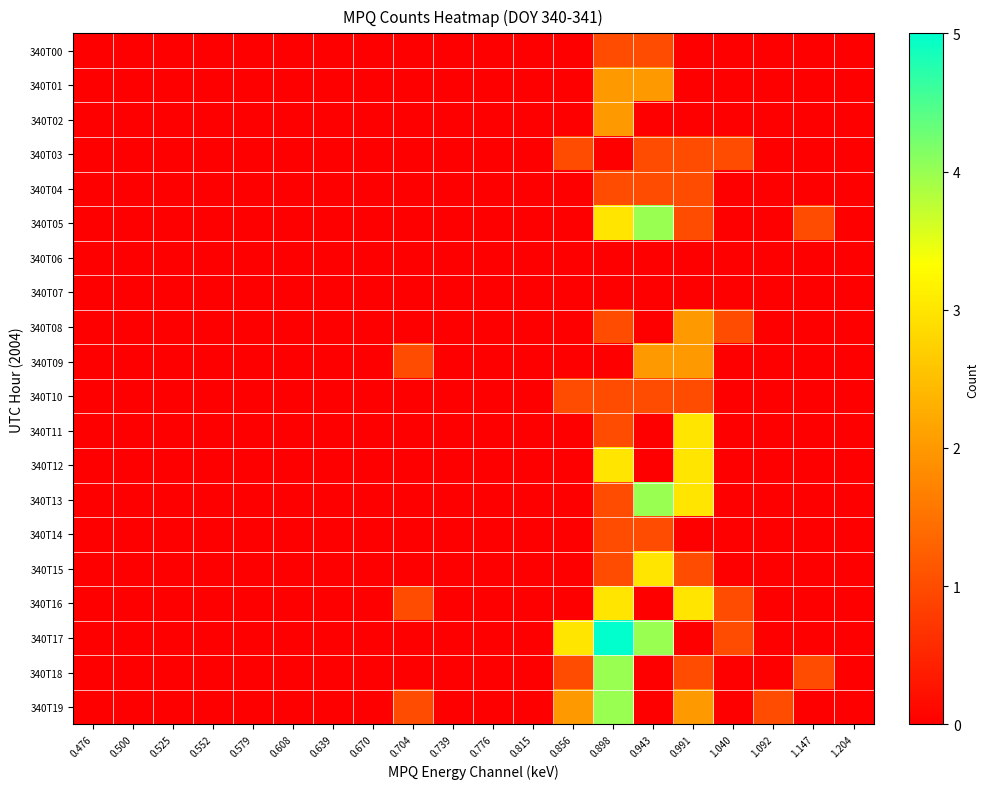

Reading left to right, list all the values displayed in this chart.

340T00: 0.476=0	0.500=0	0.525=0	0.552=0	0.579=0	0.608=0	0.639=0	0.670=0	0.704=0	0.739=0	0.776=0	0.815=0	0.856=0	0.898=1	0.943=1	0.991=0	1.040=0	1.092=0	1.147=0	1.204=0
340T01: 0.476=0	0.500=0	0.525=0	0.552=0	0.579=0	0.608=0	0.639=0	0.670=0	0.704=0	0.739=0	0.776=0	0.815=0	0.856=0	0.898=2	0.943=2	0.991=0	1.040=0	1.092=0	1.147=0	1.204=0
340T02: 0.476=0	0.500=0	0.525=0	0.552=0	0.579=0	0.608=0	0.639=0	0.670=0	0.704=0	0.739=0	0.776=0	0.815=0	0.856=0	0.898=2	0.943=0	0.991=0	1.040=0	1.092=0	1.147=0	1.204=0
340T03: 0.476=0	0.500=0	0.525=0	0.552=0	0.579=0	0.608=0	0.639=0	0.670=0	0.704=0	0.739=0	0.776=0	0.815=0	0.856=1	0.898=0	0.943=1	0.991=1	1.040=1	1.092=0	1.147=0	1.204=0
340T04: 0.476=0	0.500=0	0.525=0	0.552=0	0.579=0	0.608=0	0.639=0	0.670=0	0.704=0	0.739=0	0.776=0	0.815=0	0.856=0	0.898=1	0.943=1	0.991=1	1.040=0	1.092=0	1.147=0	1.204=0
340T05: 0.476=0	0.500=0	0.525=0	0.552=0	0.579=0	0.608=0	0.639=0	0.670=0	0.704=0	0.739=0	0.776=0	0.815=0	0.856=0	0.898=3	0.943=4	0.991=1	1.040=0	1.092=0	1.147=1	1.204=0
340T06: 0.476=0	0.500=0	0.525=0	0.552=0	0.579=0	0.608=0	0.639=0	0.670=0	0.704=0	0.739=0	0.776=0	0.815=0	0.856=0	0.898=0	0.943=0	0.991=0	1.040=0	1.092=0	1.147=0	1.204=0
340T07: 0.476=0	0.500=0	0.525=0	0.552=0	0.579=0	0.608=0	0.639=0	0.670=0	0.704=0	0.739=0	0.776=0	0.815=0	0.856=0	0.898=0	0.943=0	0.991=0	1.040=0	1.092=0	1.147=0	1.204=0
340T08: 0.476=0	0.500=0	0.525=0	0.552=0	0.579=0	0.608=0	0.639=0	0.670=0	0.704=0	0.739=0	0.776=0	0.815=0	0.856=0	0.898=1	0.943=0	0.991=2	1.040=1	1.092=0	1.147=0	1.204=0
340T09: 0.476=0	0.500=0	0.525=0	0.552=0	0.579=0	0.608=0	0.639=0	0.670=0	0.704=1	0.739=0	0.776=0	0.815=0	0.856=0	0.898=0	0.943=2	0.991=2	1.040=0	1.092=0	1.147=0	1.204=0
340T10: 0.476=0	0.500=0	0.525=0	0.552=0	0.579=0	0.608=0	0.639=0	0.670=0	0.704=0	0.739=0	0.776=0	0.815=0	0.856=1	0.898=1	0.943=1	0.991=1	1.040=0	1.092=0	1.147=0	1.204=0
340T11: 0.476=0	0.500=0	0.525=0	0.552=0	0.579=0	0.608=0	0.639=0	0.670=0	0.704=0	0.739=0	0.776=0	0.815=0	0.856=0	0.898=1	0.943=0	0.991=3	1.040=0	1.092=0	1.147=0	1.204=0
340T12: 0.476=0	0.500=0	0.525=0	0.552=0	0.579=0	0.608=0	0.639=0	0.670=0	0.704=0	0.739=0	0.776=0	0.815=0	0.856=0	0.898=3	0.943=0	0.991=3	1.040=0	1.092=0	1.147=0	1.204=0
340T13: 0.476=0	0.500=0	0.525=0	0.552=0	0.579=0	0.608=0	0.639=0	0.670=0	0.704=0	0.739=0	0.776=0	0.815=0	0.856=0	0.898=1	0.943=4	0.991=3	1.040=0	1.092=0	1.147=0	1.204=0
340T14: 0.476=0	0.500=0	0.525=0	0.552=0	0.579=0	0.608=0	0.639=0	0.670=0	0.704=0	0.739=0	0.776=0	0.815=0	0.856=0	0.898=1	0.943=1	0.991=0	1.040=0	1.092=0	1.147=0	1.204=0
340T15: 0.476=0	0.500=0	0.525=0	0.552=0	0.579=0	0.608=0	0.639=0	0.670=0	0.704=0	0.739=0	0.776=0	0.815=0	0.856=0	0.898=1	0.943=3	0.991=1	1.040=0	1.092=0	1.147=0	1.204=0
340T16: 0.476=0	0.500=0	0.525=0	0.552=0	0.579=0	0.608=0	0.639=0	0.670=0	0.704=1	0.739=0	0.776=0	0.815=0	0.856=0	0.898=3	0.943=0	0.991=3	1.040=1	1.092=0	1.147=0	1.204=0
340T17: 0.476=0	0.500=0	0.525=0	0.552=0	0.579=0	0.608=0	0.639=0	0.670=0	0.704=0	0.739=0	0.776=0	0.815=0	0.856=3	0.898=5	0.943=4	0.991=0	1.040=1	1.092=0	1.147=0	1.204=0
340T18: 0.476=0	0.500=0	0.525=0	0.552=0	0.579=0	0.608=0	0.639=0	0.670=0	0.704=0	0.739=0	0.776=0	0.815=0	0.856=1	0.898=4	0.943=0	0.991=1	1.040=0	1.092=0	1.147=1	1.204=0
340T19: 0.476=0	0.500=0	0.525=0	0.552=0	0.579=0	0.608=0	0.639=0	0.670=0	0.704=1	0.739=0	0.776=0	0.815=0	0.856=2	0.898=4	0.943=0	0.991=2	1.040=0	1.092=1	1.147=0	1.204=0